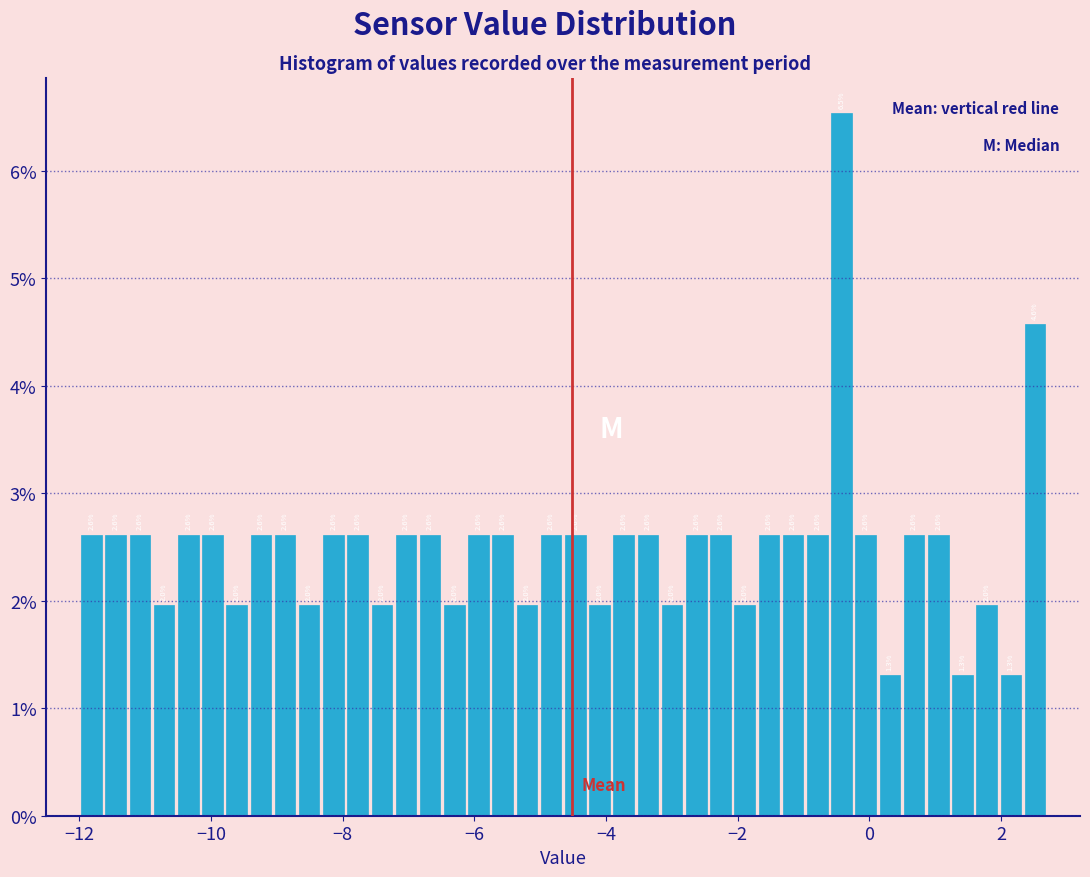

Read against the x-axis, roughly where is the centre of the tallest bar?

-0.4